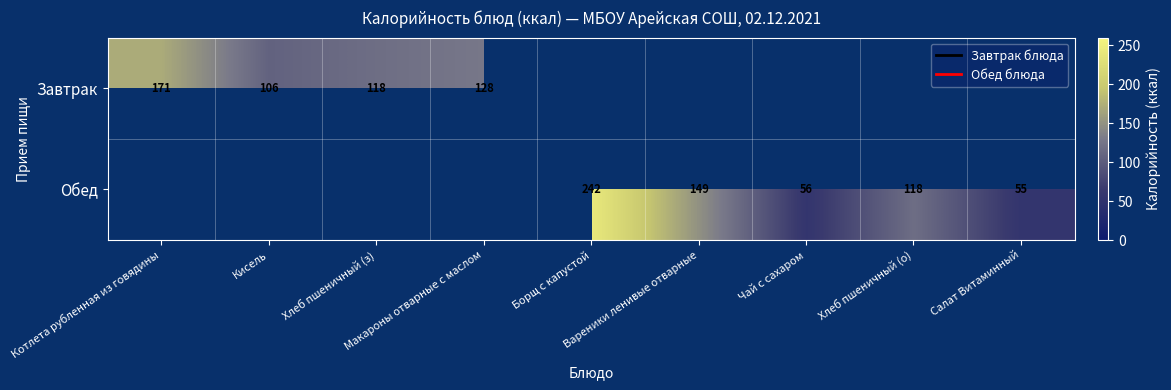

How many positive values does the Обед series have?

5